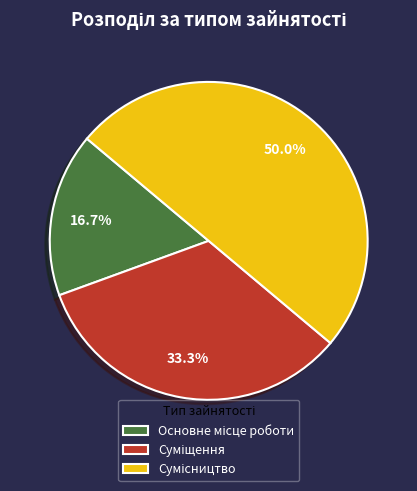

To the nearest percent, what is the average slice percentage?

33%